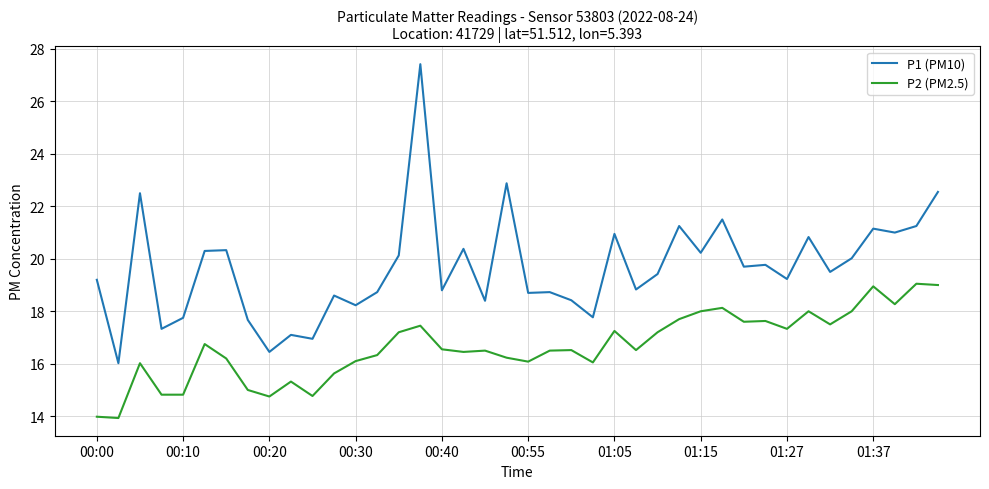

What is the smallest value displayed?

13.9